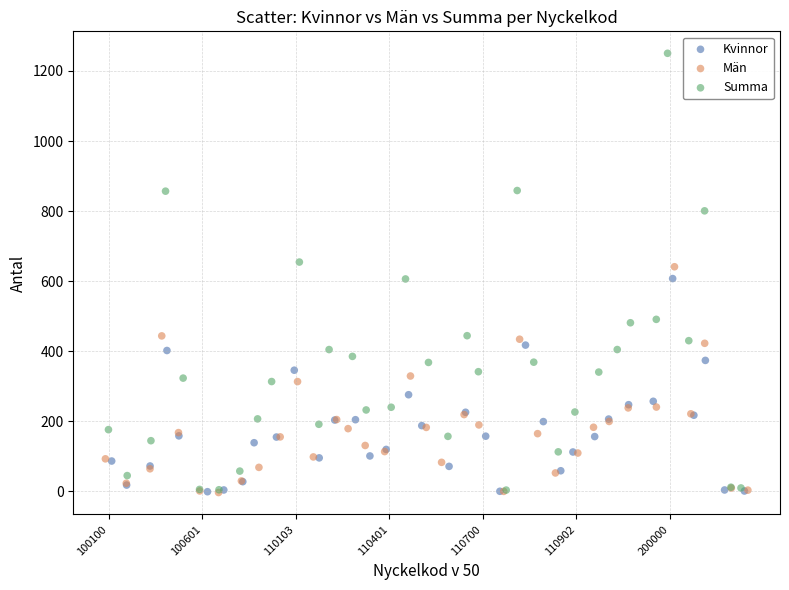

What are all the series names shown in the legend?

Kvinnor, Män, Summa